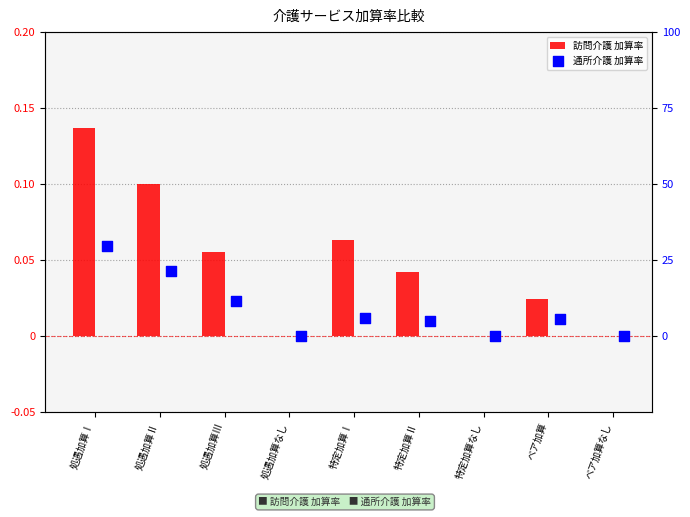

Which series has the widest spread of Y values?

訪問介護 加算率